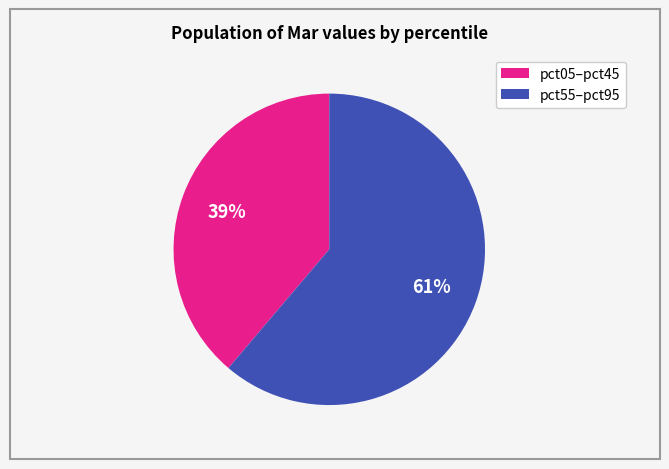

To the nearest percent, what is the average slice percentage?

50%